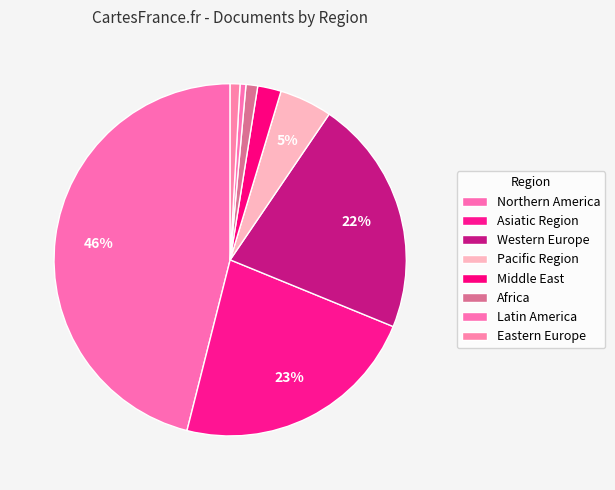

Count the number of slices in the pie.

8